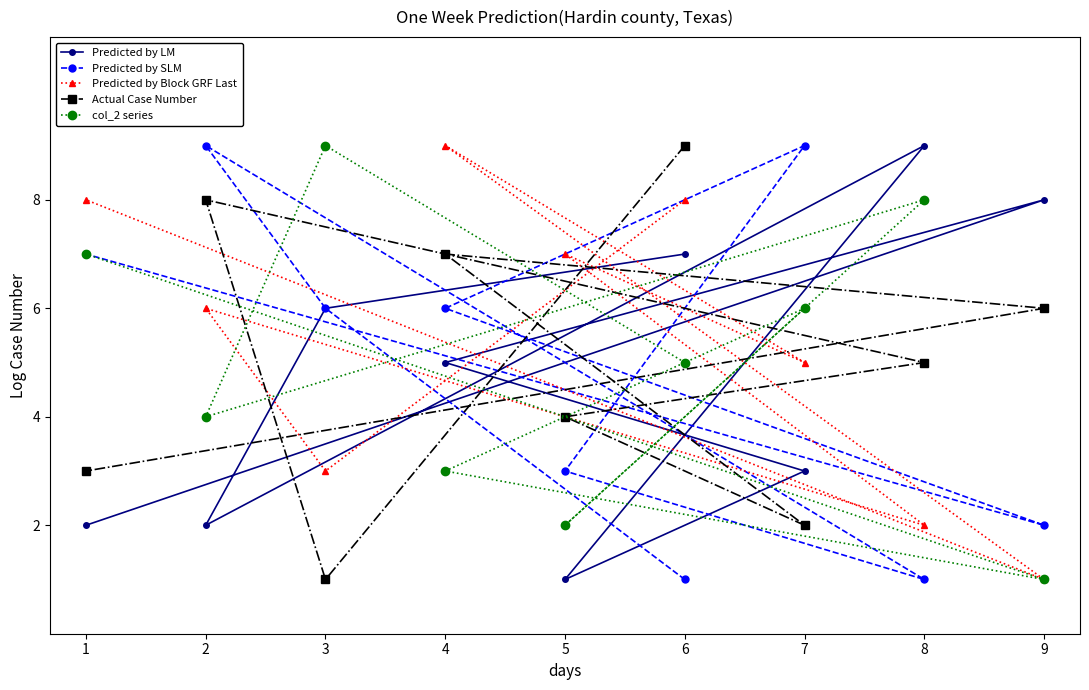

What is the difference between the second highest and minimum values in the Predicted by Block GRF Last series?

7